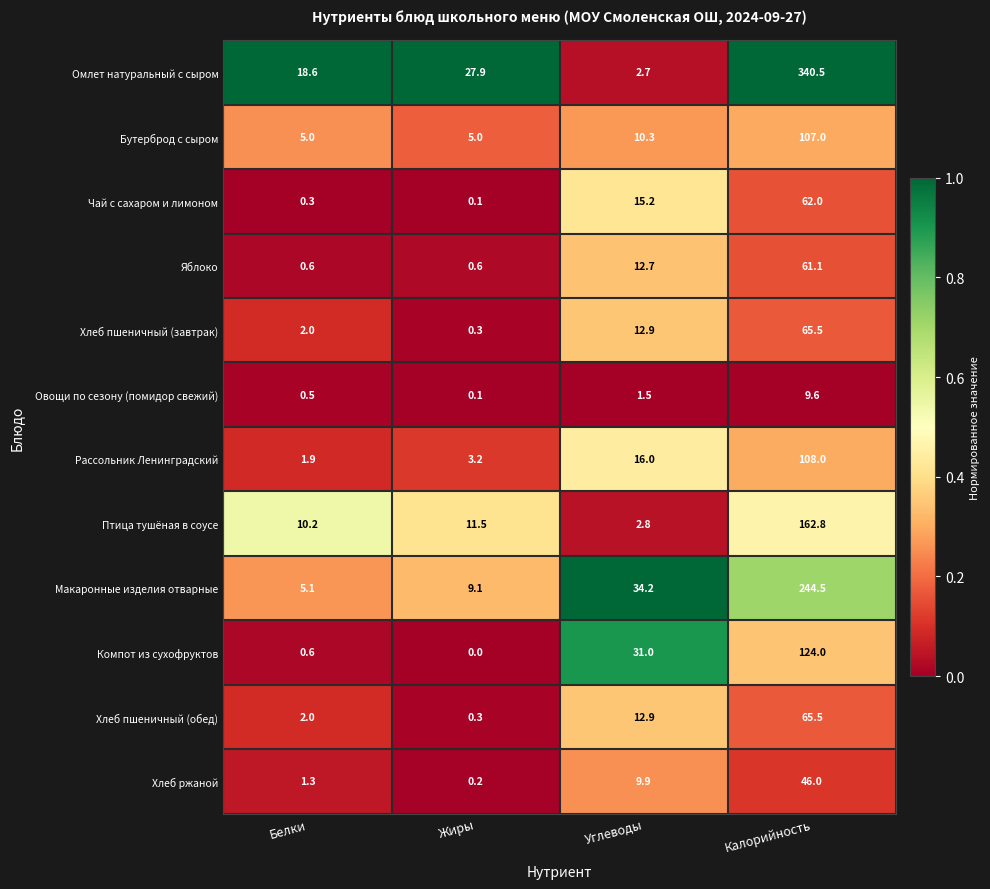

How many data points does each series have?

4